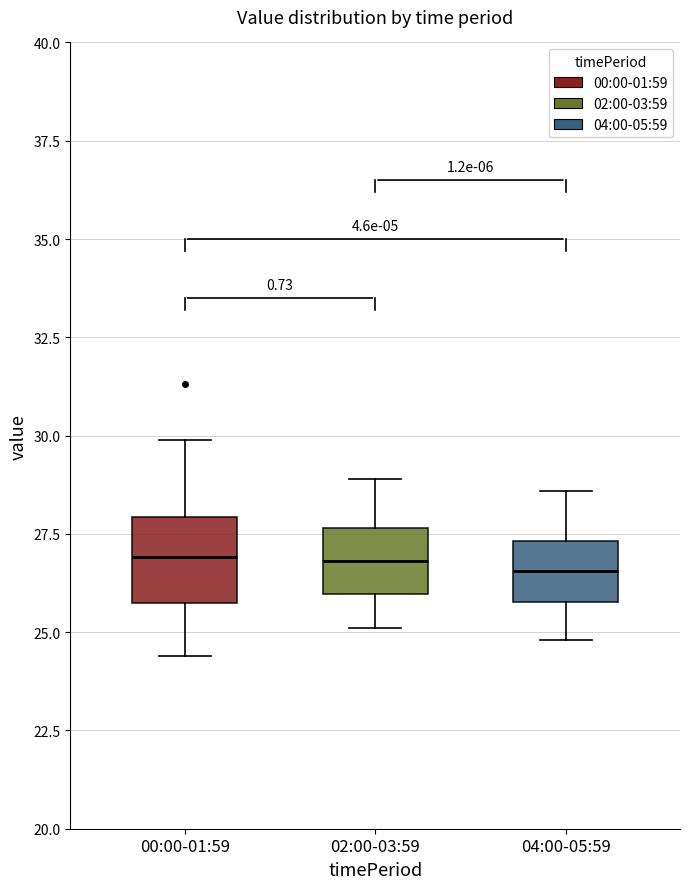

Reading left to right, read every box against the y-axis: the position of its median line, the range the box covers, and the ends of its whiskers. The values are not printed on the chart, so give them approximately, as read against the axis.

00:00-01:59: median 27.0, box 26.0 to 28.0, whiskers 24.5 to 30.0
02:00-03:59: median 27.0, box 26.0 to 27.5, whiskers 25.0 to 29.0
04:00-05:59: median 26.5, box 26.0 to 27.5, whiskers 25.0 to 28.5